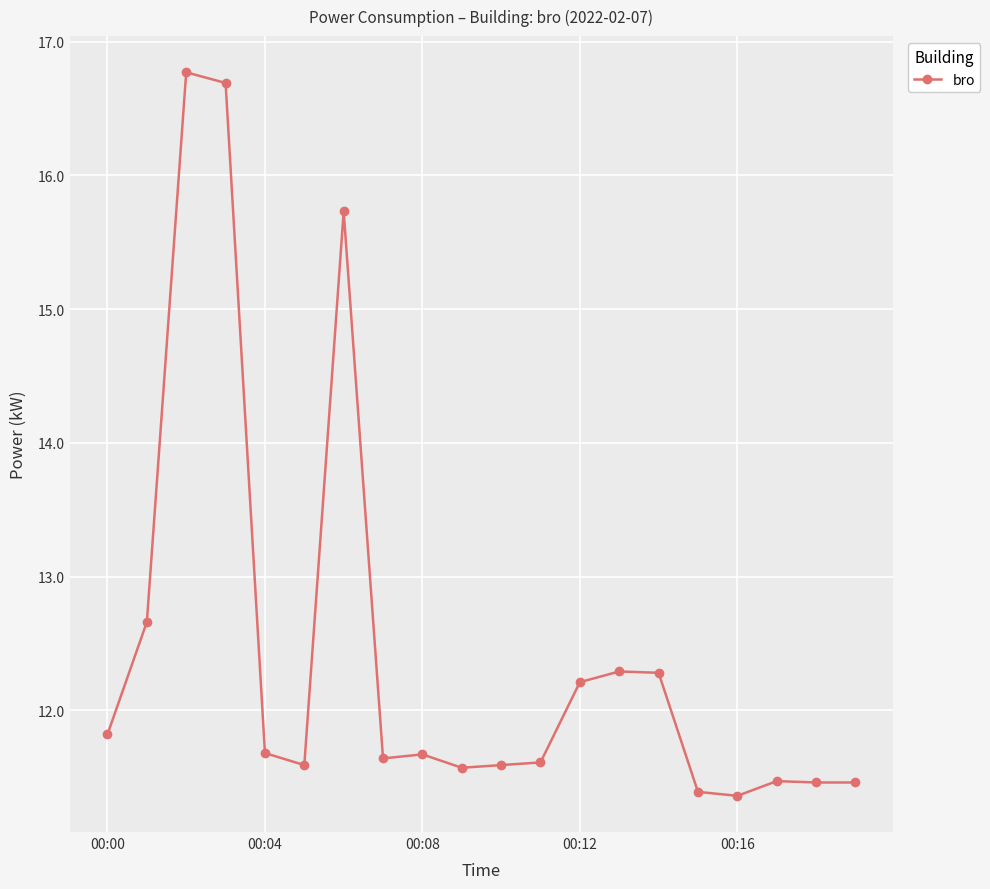

What is the minimum value shown in the chart?

11.4